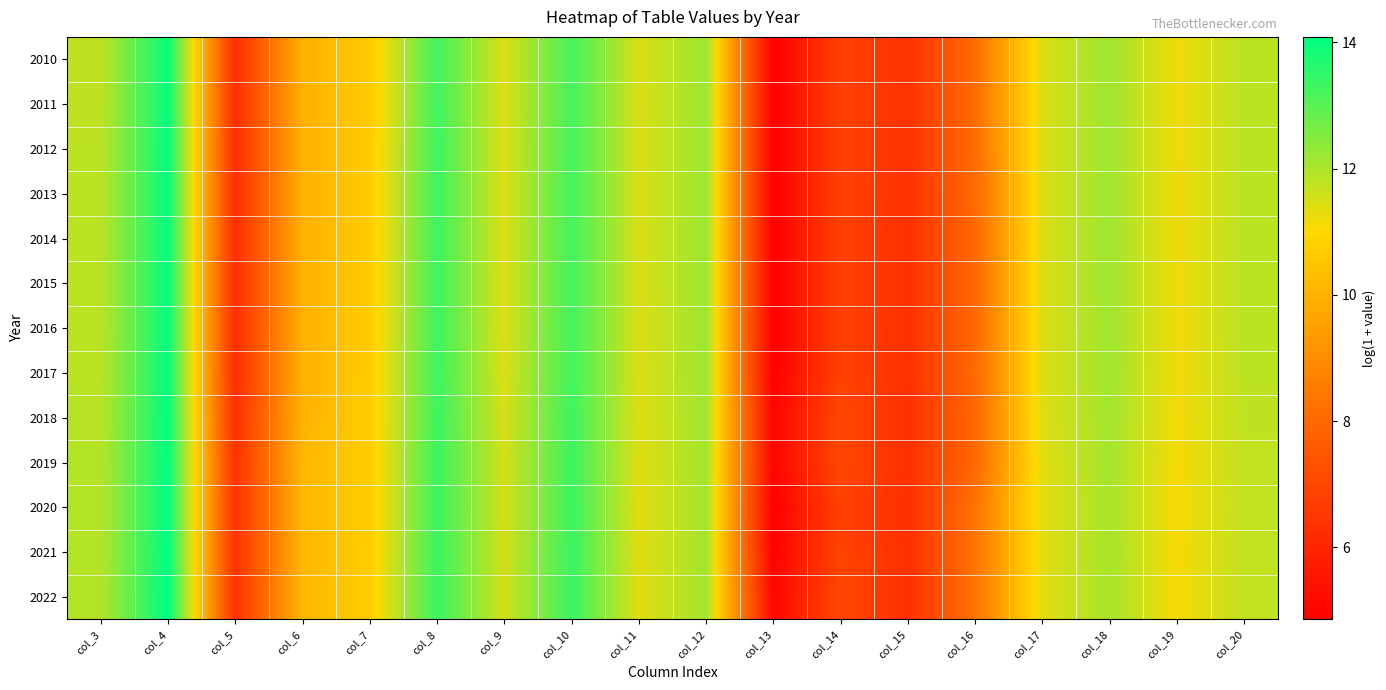

At col_17, list the series in order from largest to smallest.

2010, 2011, 2013, 2012, 2014, 2015, 2016, 2017, 2018, 2019, 2021, 2020, 2022